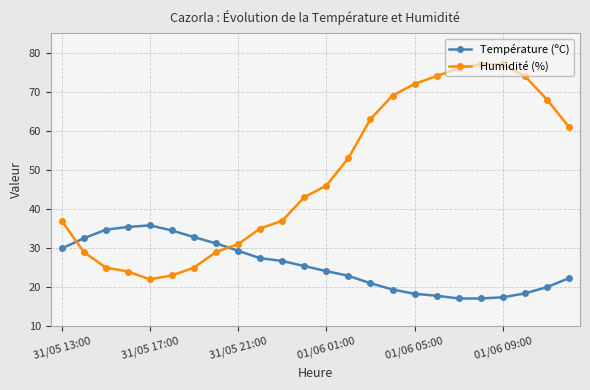

What is the minimum value shown in the chart?

17.1